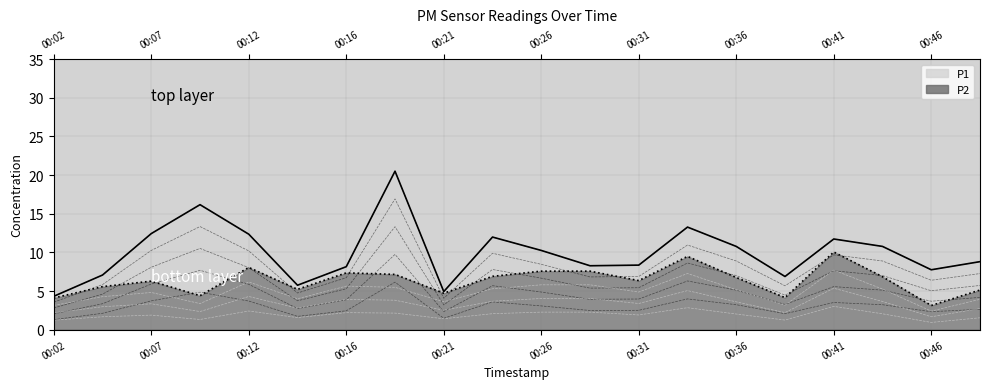

Count the number of data series in this chart.

2